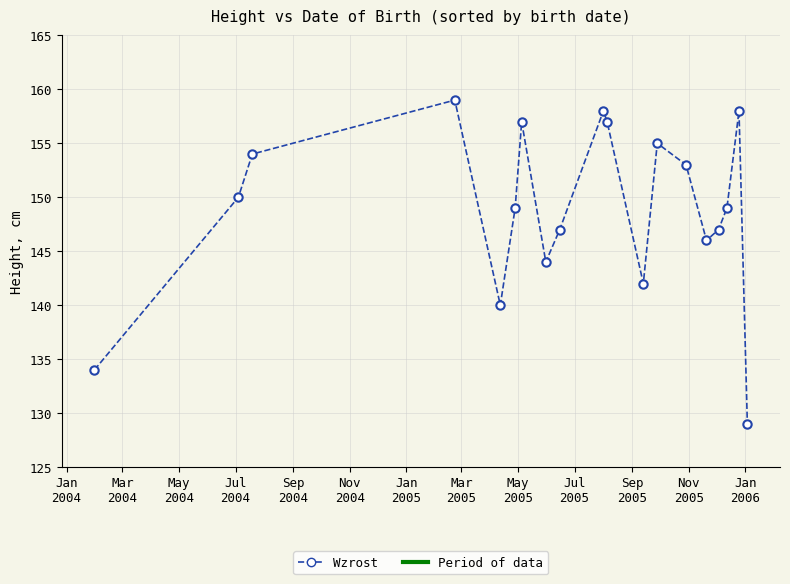

How many categories are shown in the chart?

19